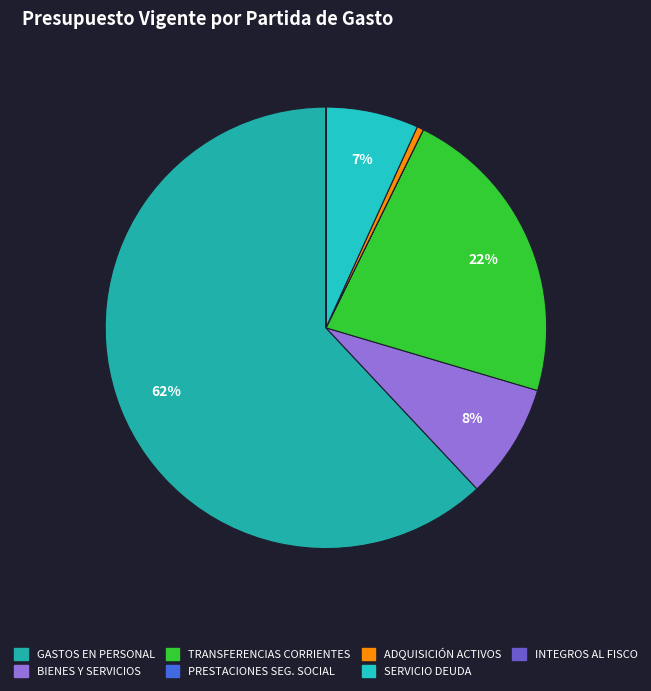

Rank the categories by value from highest to lowest.

GASTOS EN PERSONAL, TRANSFERENCIAS CORRIENTES, BIENES Y SERVICIOS DE CONSUMO, SERVICIO DE LA DEUDA, ADQUISICIÓN DE ACTIVOS NO FINANCIEROS, PRESTACIONES DE SEGURIDAD SOCIAL, INTEGROS AL FISCO